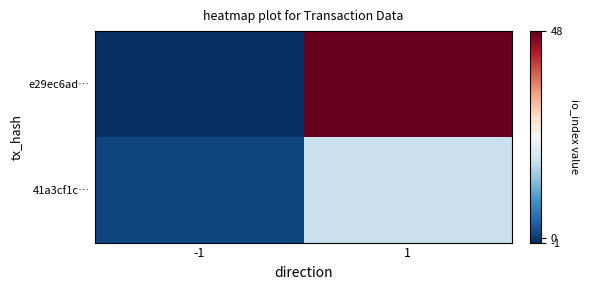

What is the maximum value shown in the chart?

48